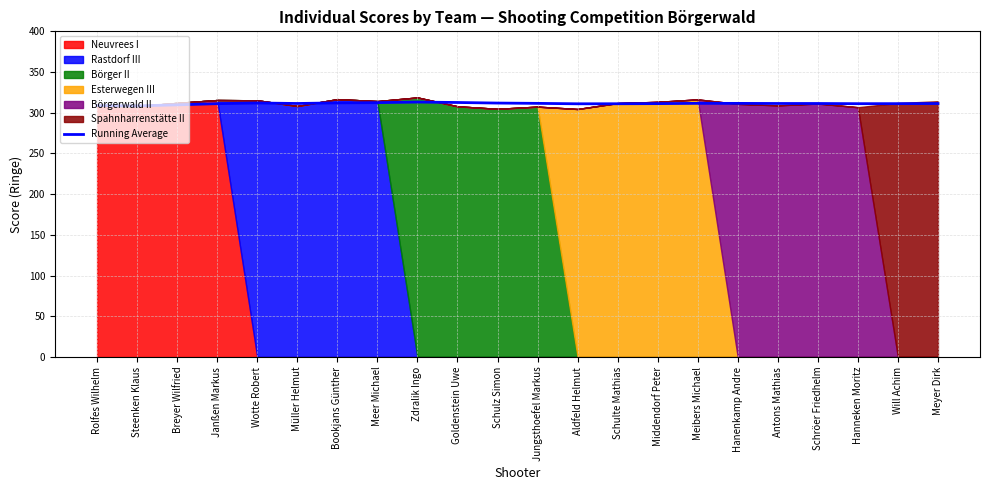

What is the value of the 18th point from the left?

311.4